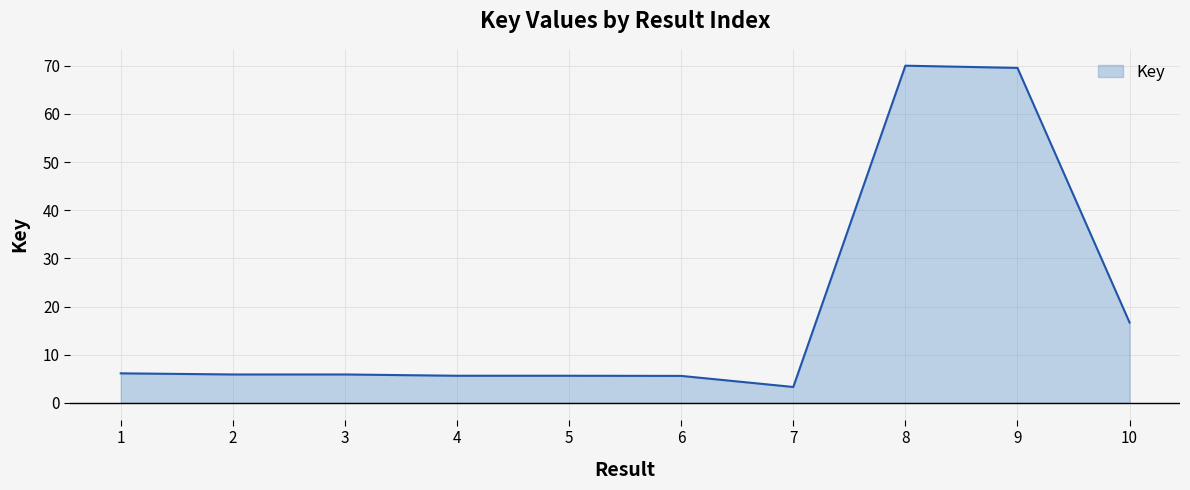

What is the maximum value shown in the chart?

70.0